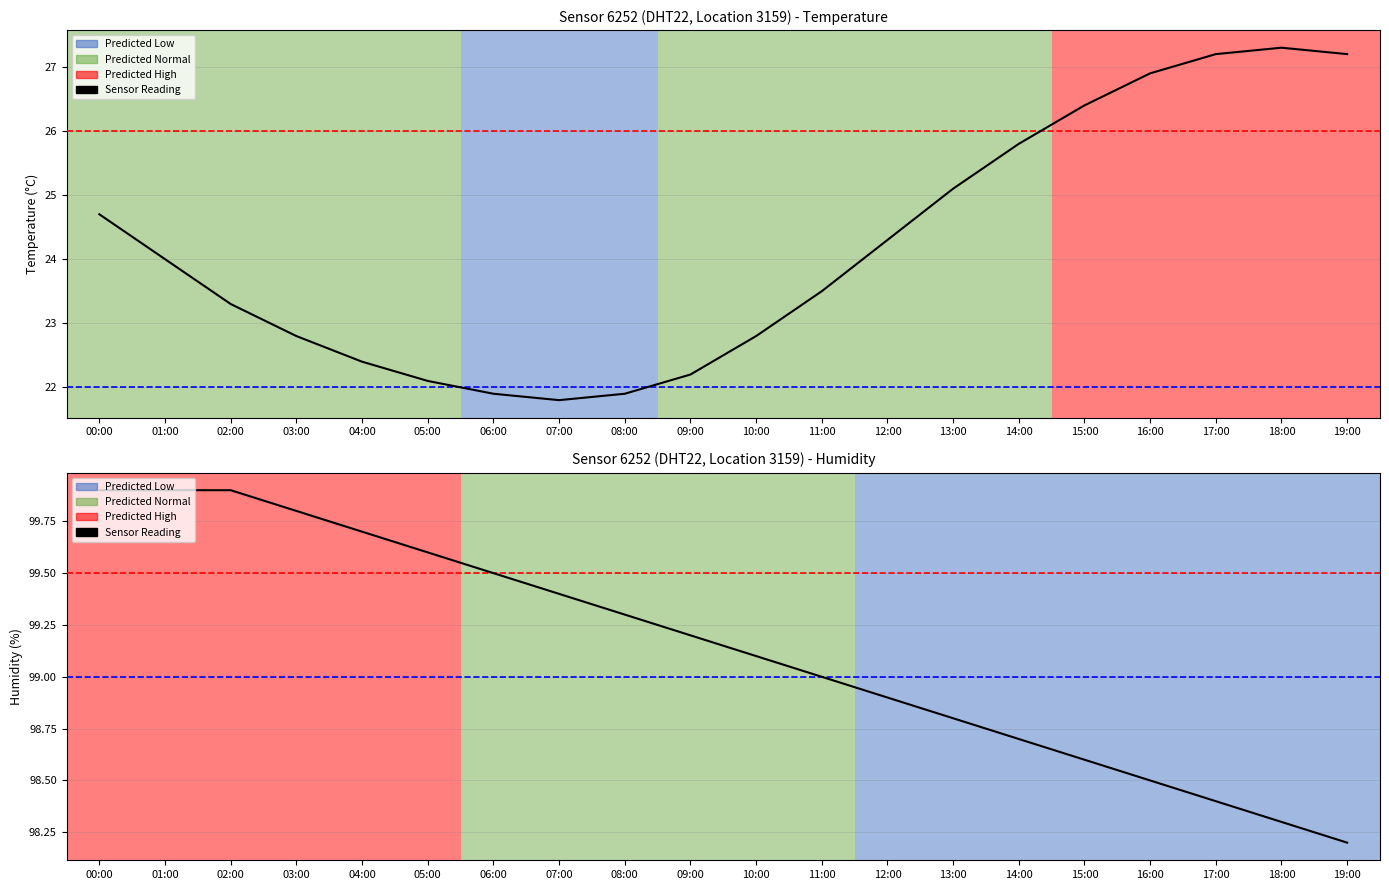

What is the difference between the values at 19:00 and 08:00?

1.1